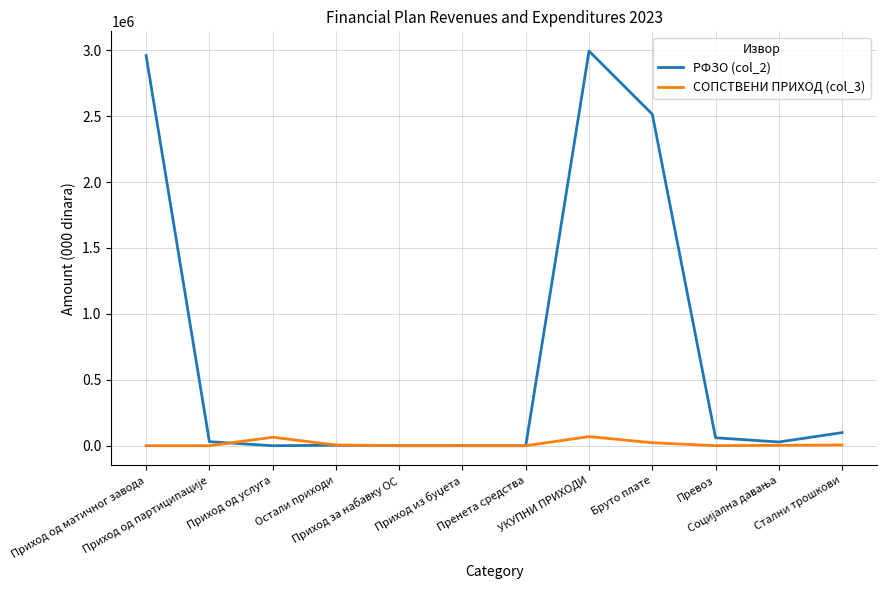

List the series in order of their overall mean, highest first.

РФЗО (col_2), СОПСТВЕНИ ПРИХОД (col_3)